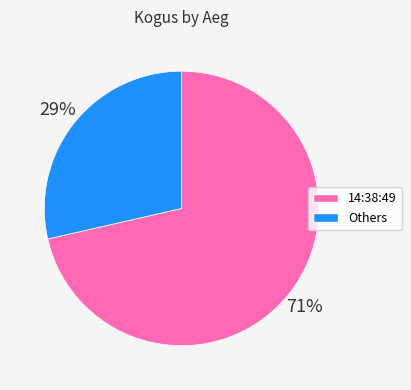

Does any single category account for the majority?

Yes